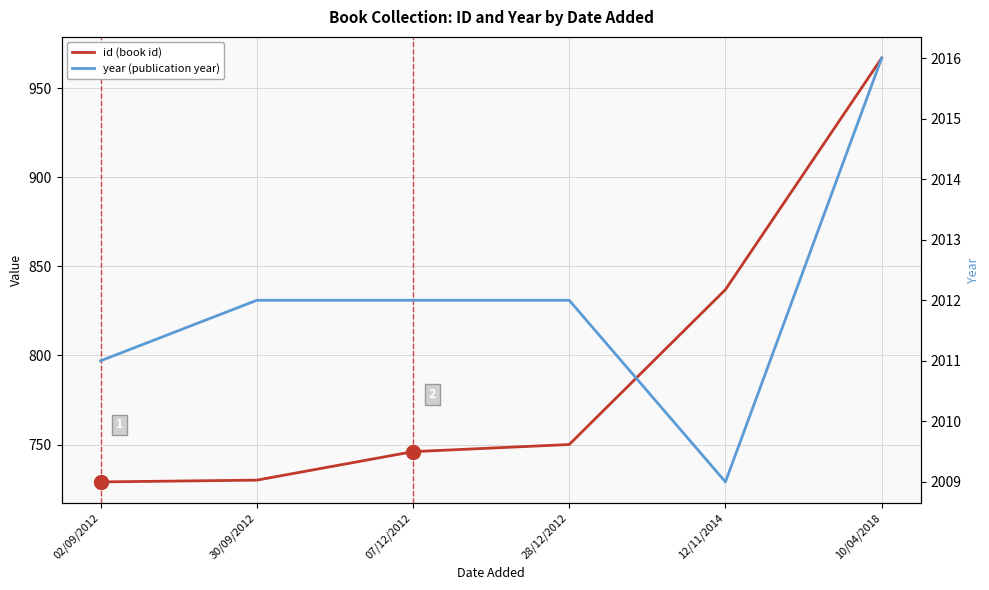

Which series contains the highest Y value?

year